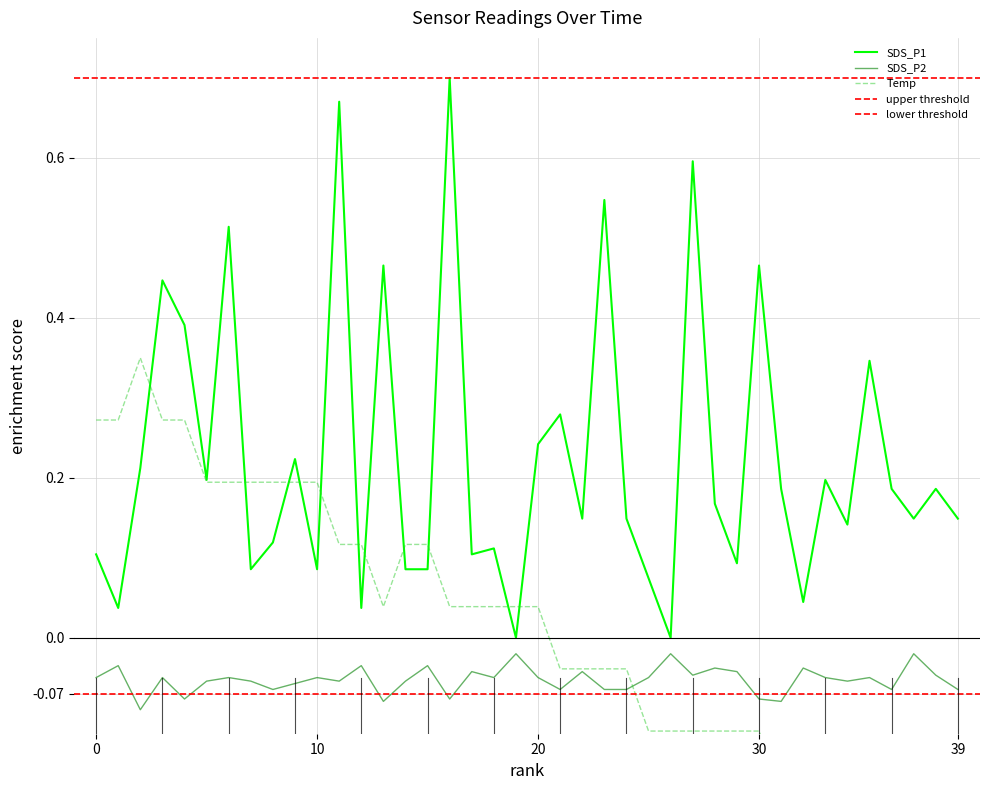

Does the chart display data point markers on the line(s)?

No